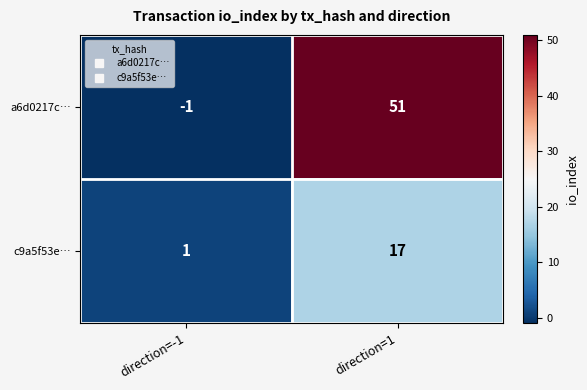

Which category has the lowest value in the a6d0217c… series?

direction=-1